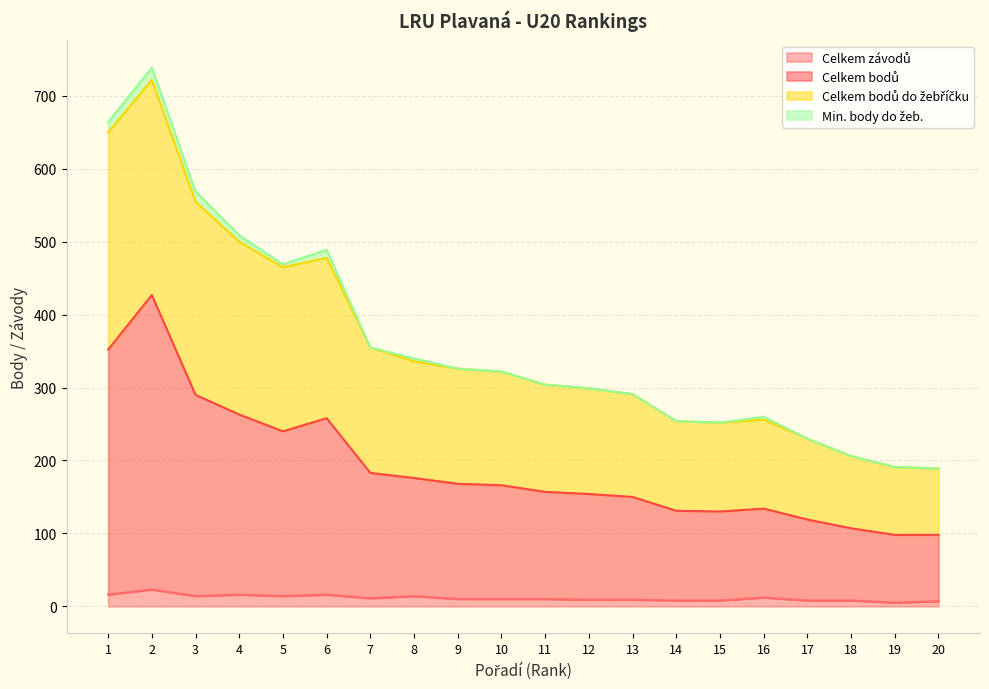

Which category has the lowest value across all series?

19